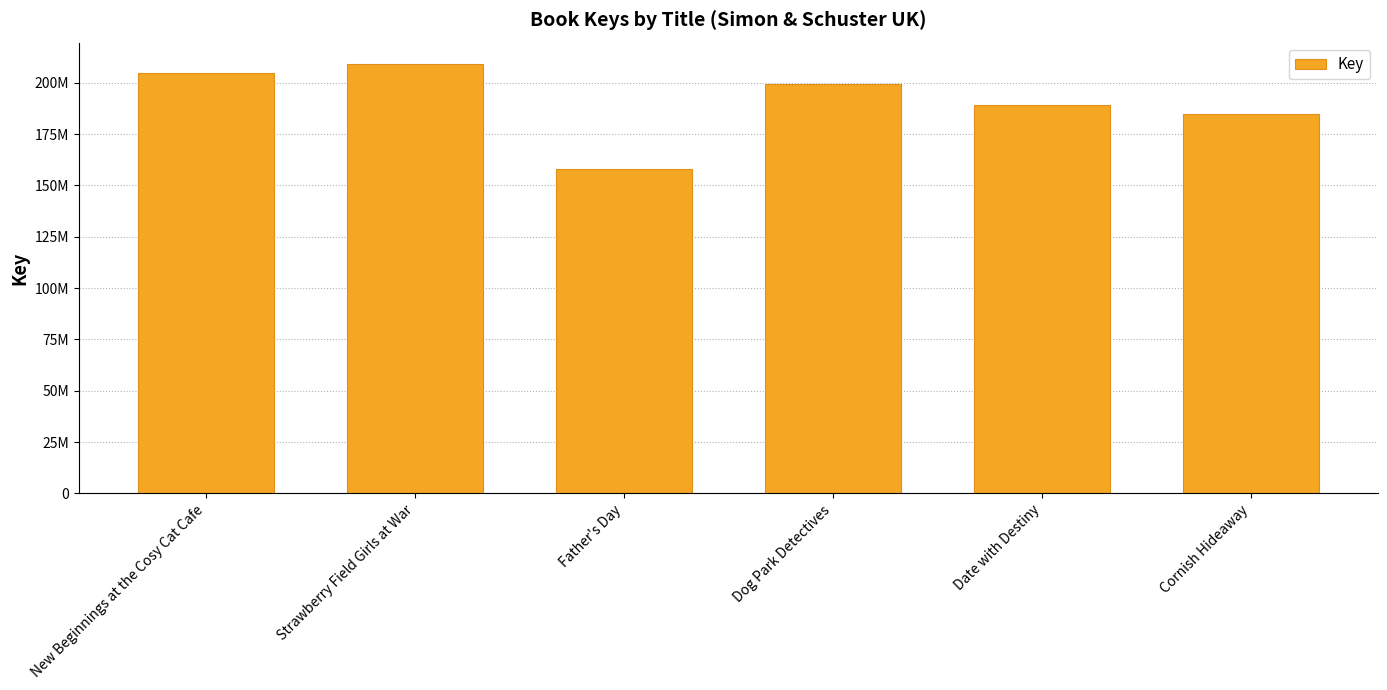

At which category does the chart reach its peak across all series?

Strawberry Field Girls at War